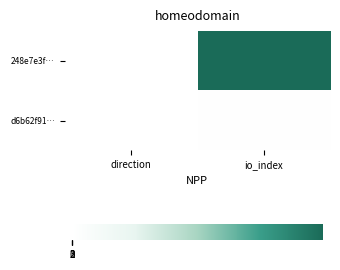

List the series in order of their overall mean, lowest first.

d6b62f91…, 248e7e3f…